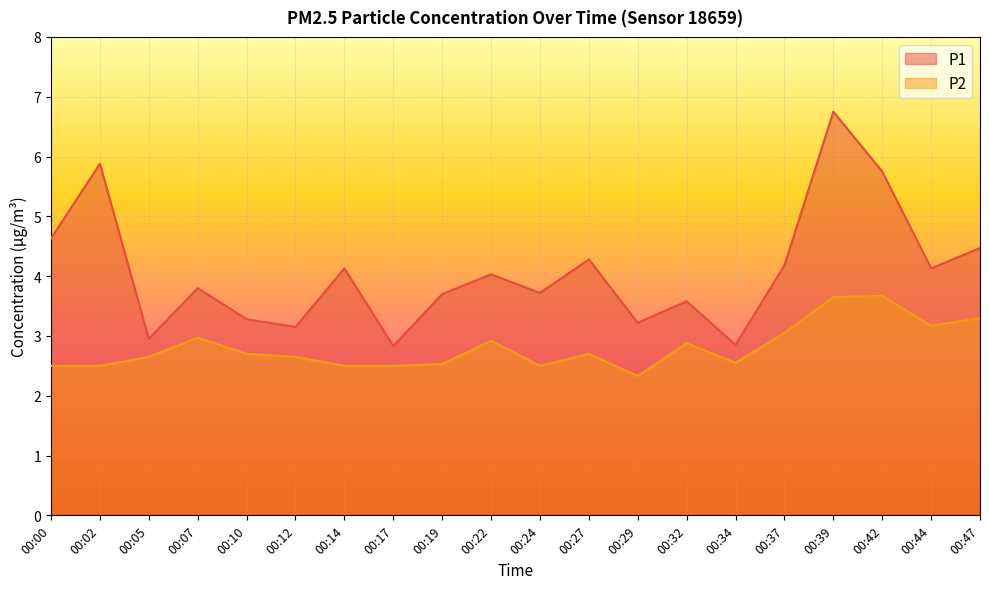

Which has a higher value, 00:00 or 00:05?

00:00